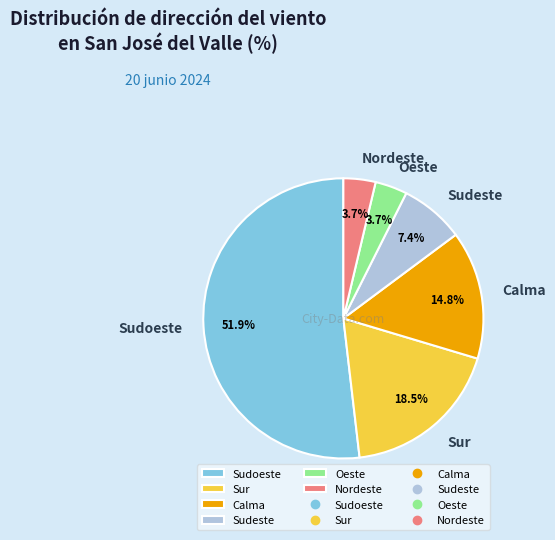

Which has a higher value, Sur or Nordeste?

Sur